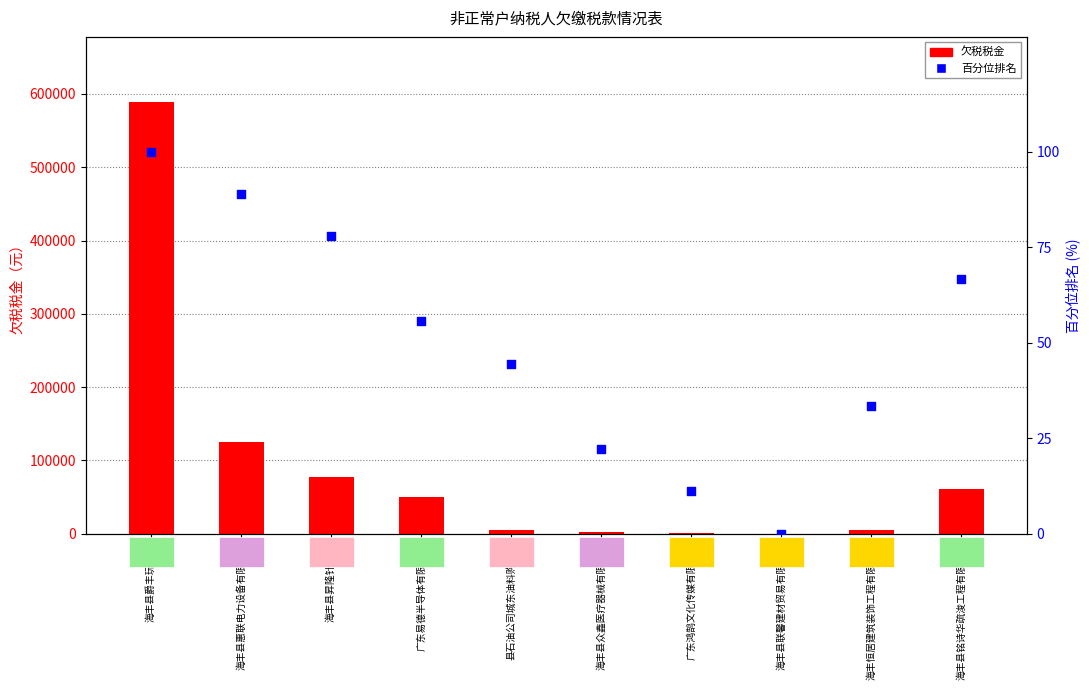

Which series has the widest spread of Y values?

欠税税金